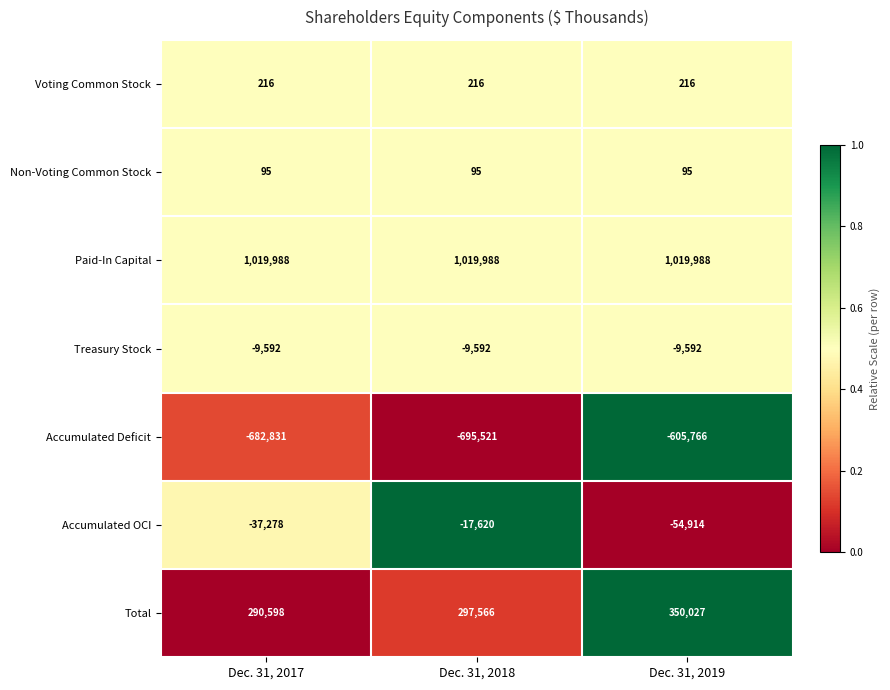

At how many categories does at least one series exceed 0?

3